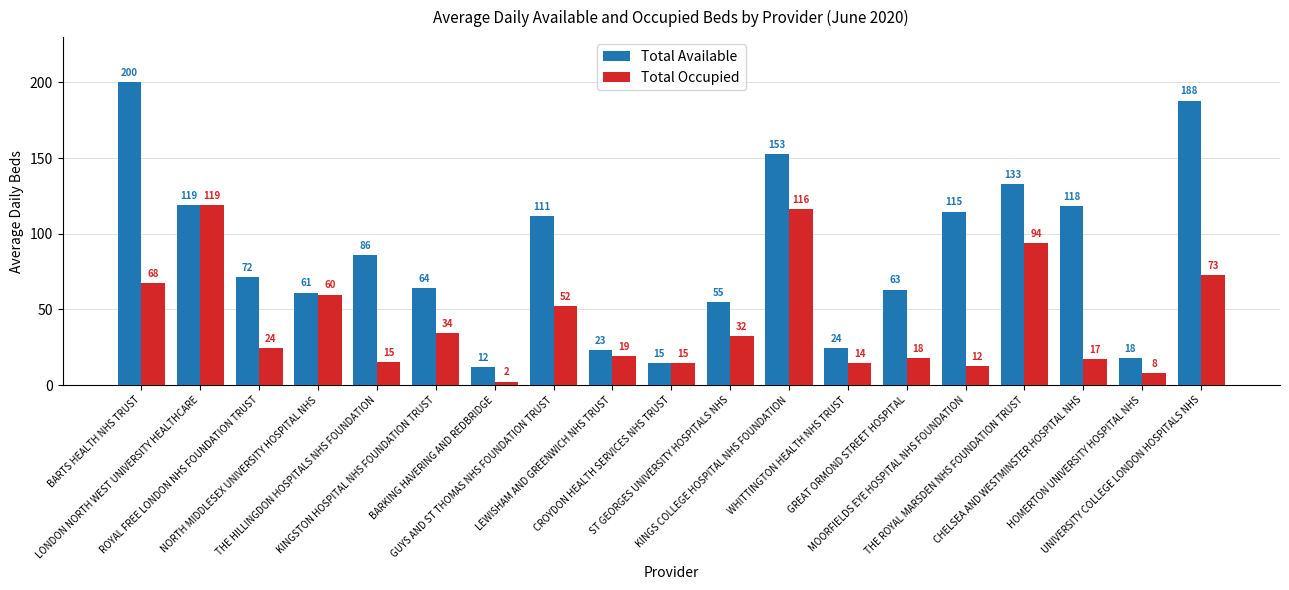

What is the label of the 8th bar from the right?

KINGS COLLEGE HOSPITAL NHS FOUNDATION